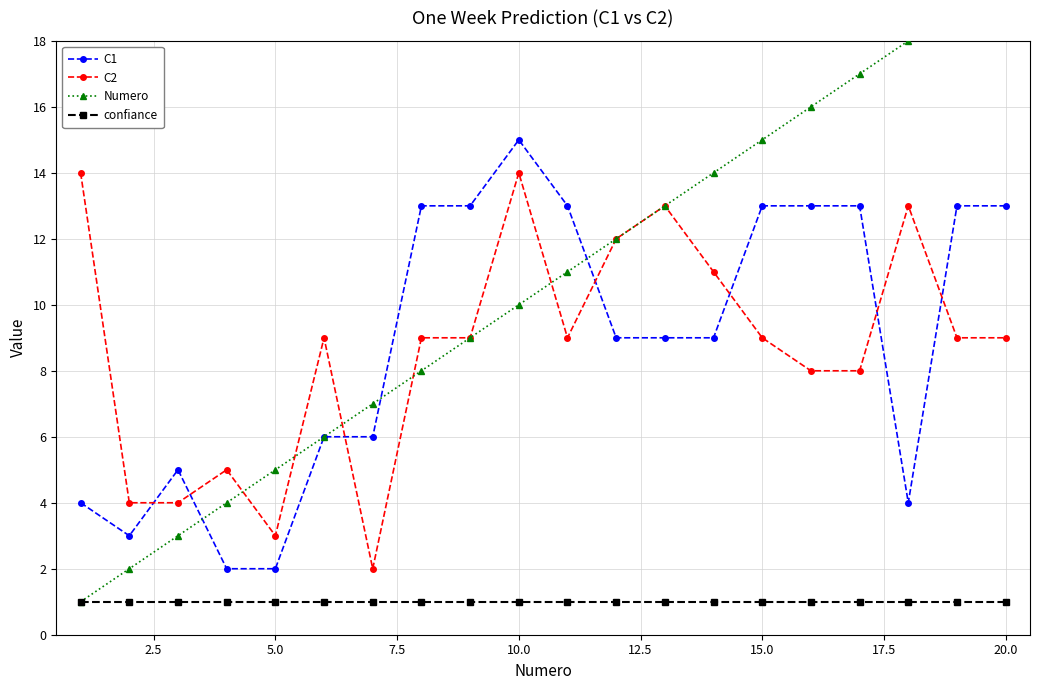

What value does the C1 series have at 5.0?

2